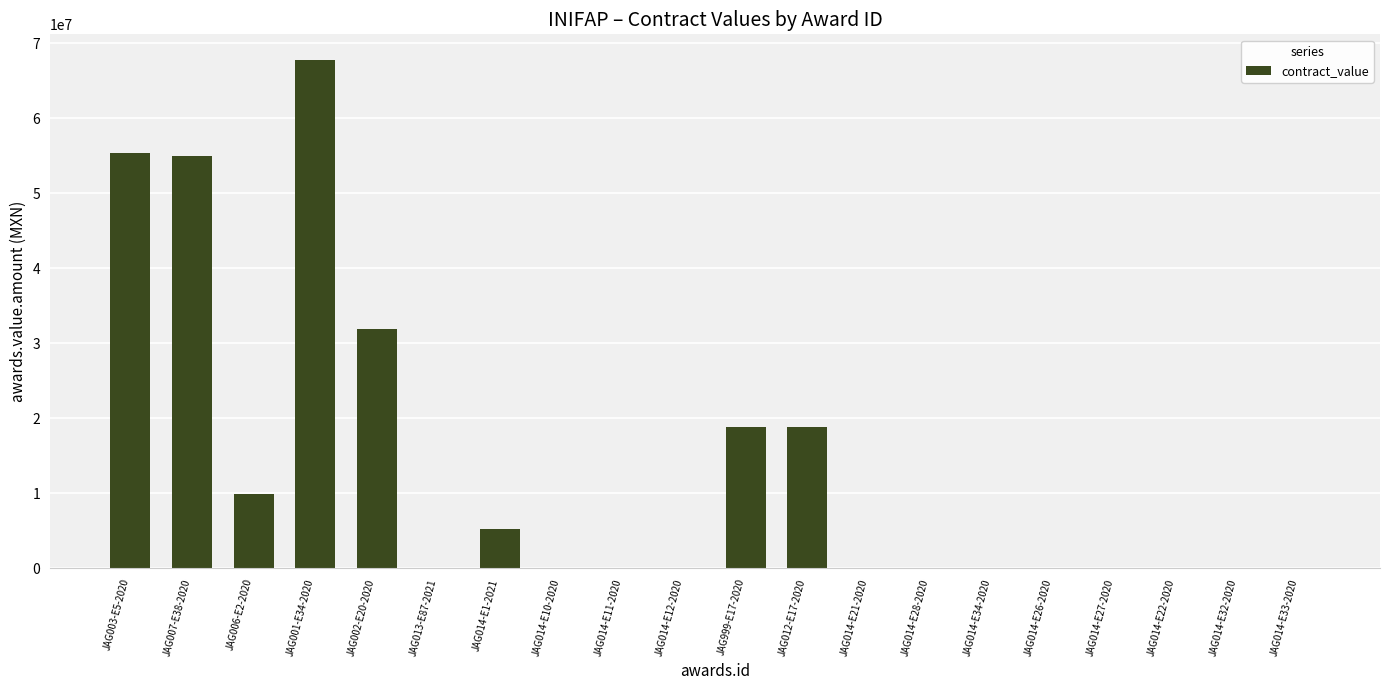

Is it true that the value at JAG999-E17-2020 is 18765531.0?

True